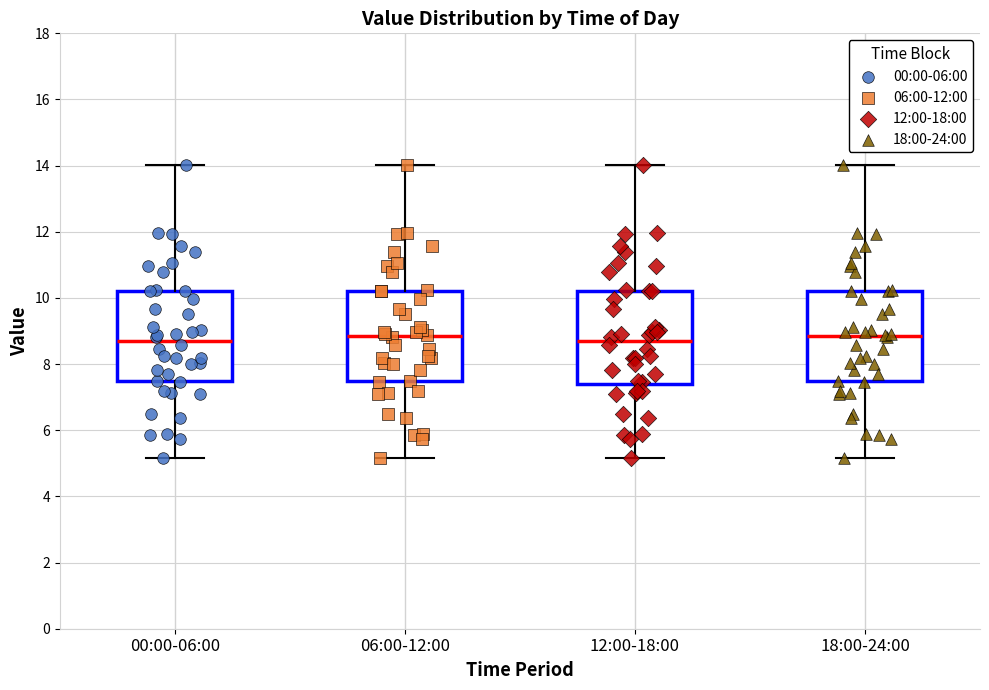

Reading left to right, transcribe this box plot: for each box, give where its median line is, the range the box spans, and where its two whiskers end, as read against the y-axis. The values are not printed on the chart, so give them approximately, as read against the axis.

00:00-06:00: median 8.8, box 7.4 to 10.2, whiskers 5.2 to 14.0
06:00-12:00: median 8.8, box 7.4 to 10.2, whiskers 5.2 to 14.0
12:00-18:00: median 8.8, box 7.4 to 10.2, whiskers 5.2 to 14.0
18:00-24:00: median 8.8, box 7.4 to 10.2, whiskers 5.2 to 14.0